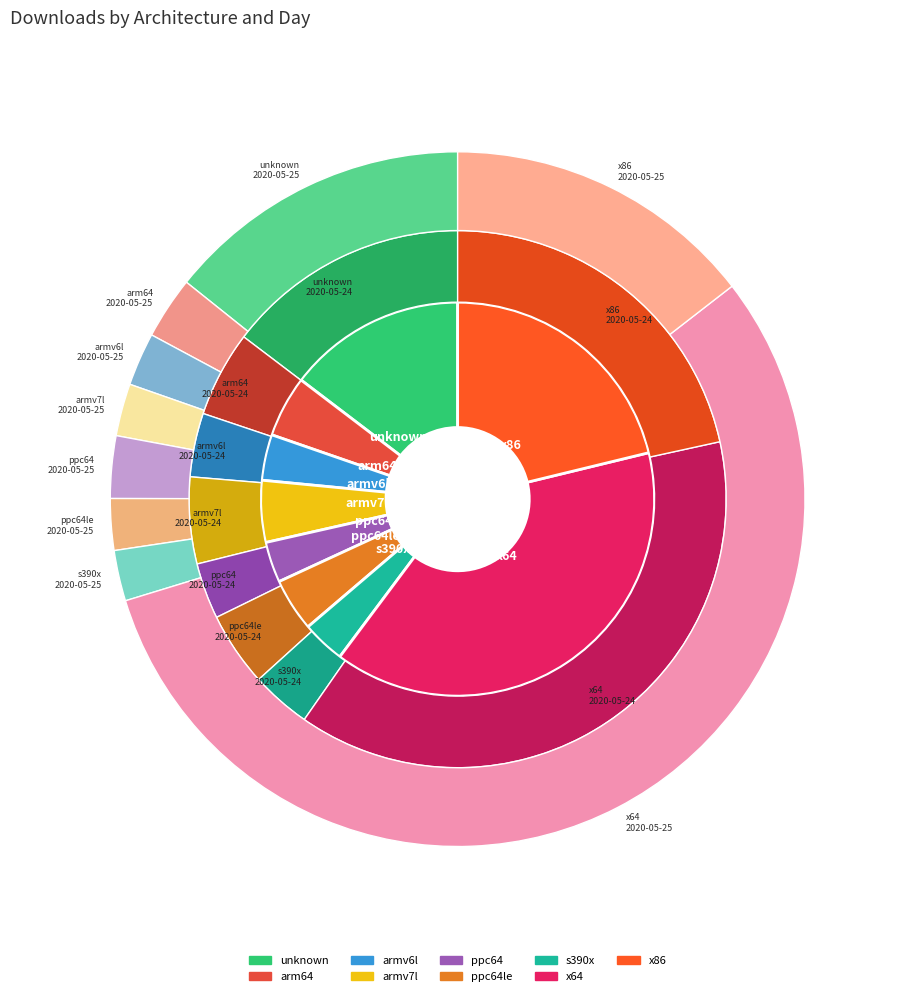

The unknown slice represents 28% of the pie. True or false?

False